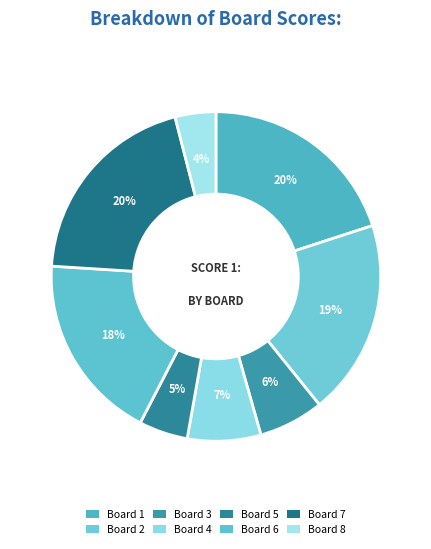

How many slices are in this pie chart?

8